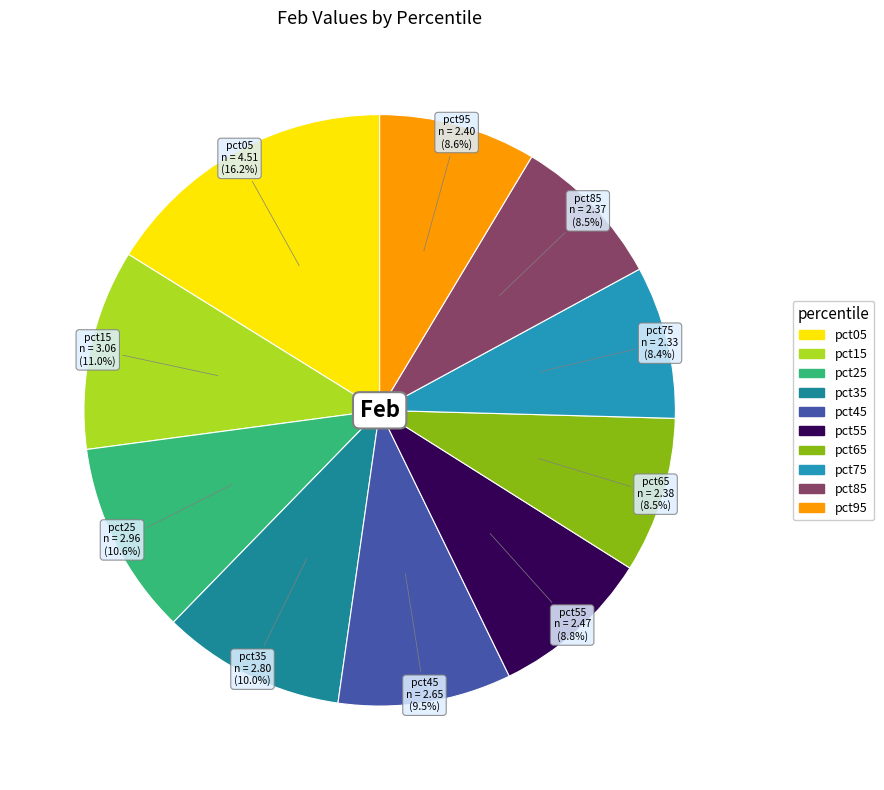

Between pct15 and pct65, which is larger?

pct15